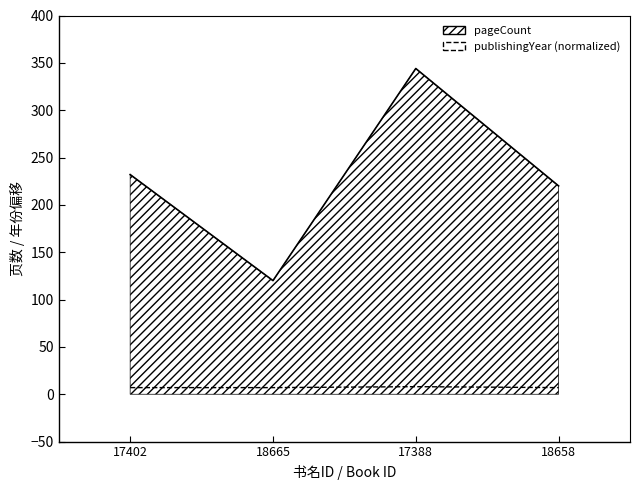

Count the number of data series in this chart.

2